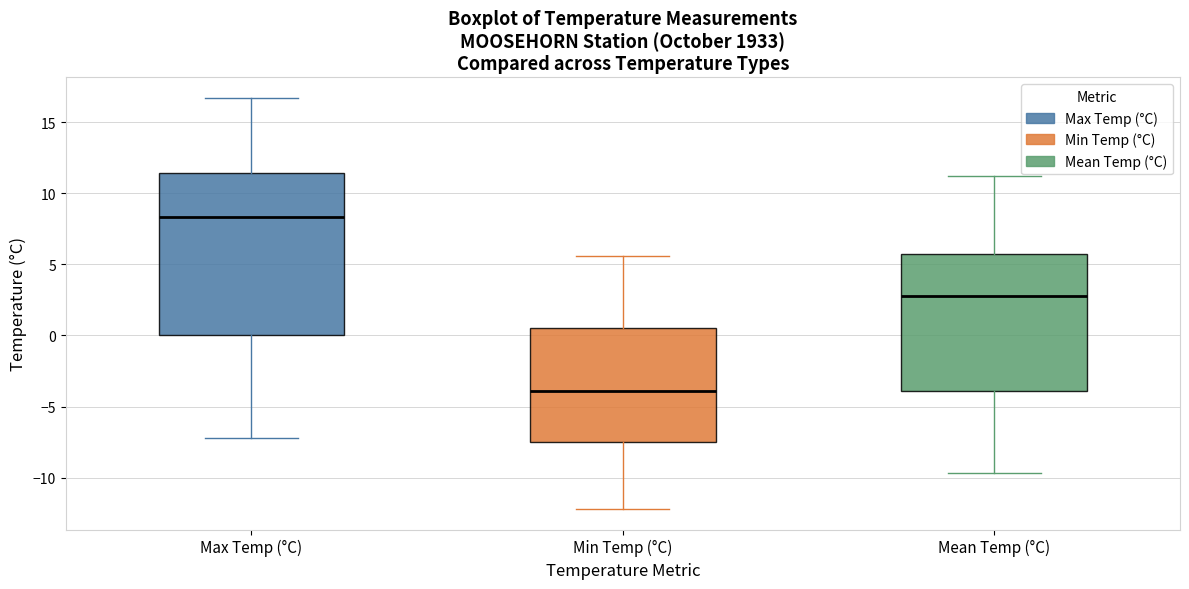

Which box is the tallest, from its lower edge to its upper edge?

Max Temp (°C)